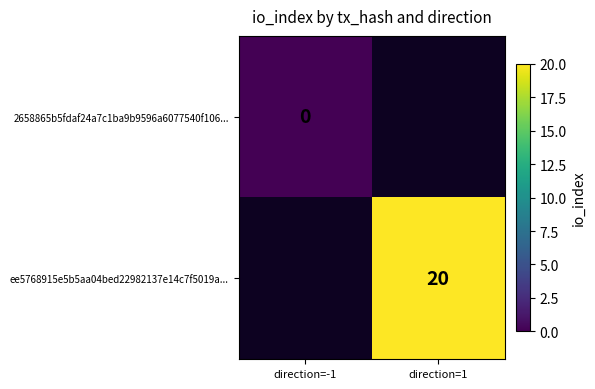

Is the value of ee5768915e5b5aa04bed22982137e14c7f5019a... at direction=1 greater than the value of 2658865b5fdaf24a7c1ba9b9596a6077540f106... at direction=-1?

Yes